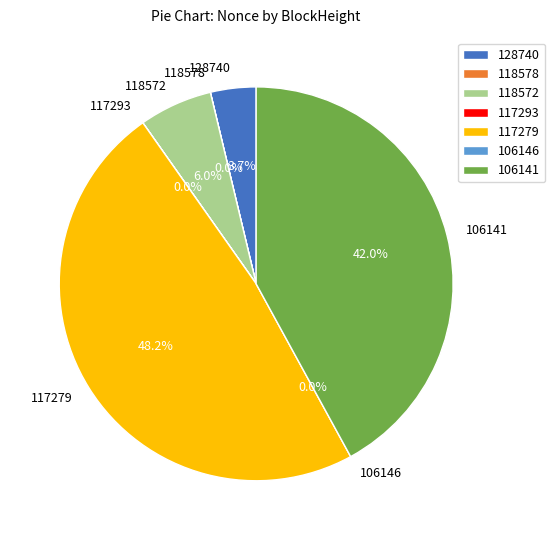

To the nearest percent, what is the difference between the 106146 and 128740 slice percentages?

4%